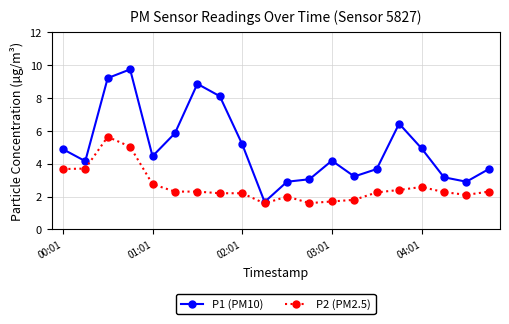

Which series has the largest total across all categories?

P1 (PM10)